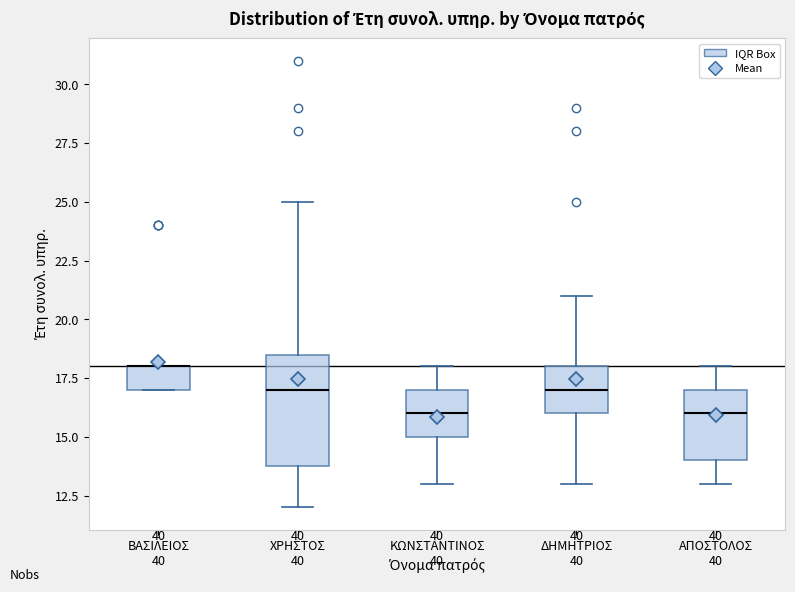

Reading left to right, transcribe this box plot: for each box, give where its median line is, the range the box spans, and where its two whiskers end, as read against the y-axis. The values are not printed on the chart, so give them approximately, as read against the axis.

ΒΑΣΙΛΕΙΟΣ: median 18.0 (drawn on the box's upper edge), box 17.0 to 18.0, whiskers 17.0 to 18.0
ΧΡΗΣΤΟΣ: median 17.0, box 14.0 to 18.5, whiskers 12.0 to 25.0
ΚΩΝΣΤΑΝΤΙΝΟΣ: median 16.0, box 15.0 to 17.0, whiskers 13.0 to 18.0
ΔΗΜΗΤΡΙΟΣ: median 17.0, box 16.0 to 18.0, whiskers 13.0 to 21.0
ΑΠΟΣΤΟΛΟΣ: median 16.0, box 14.0 to 17.0, whiskers 13.0 to 18.0